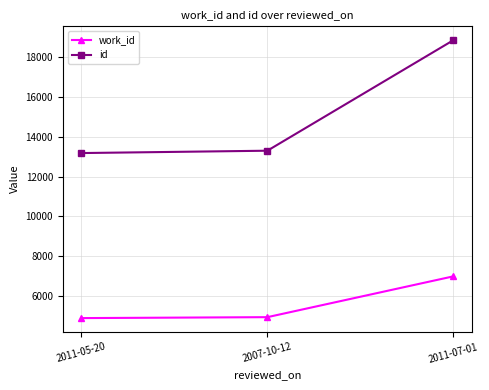

How many data points in work_id are less than 4938?

1